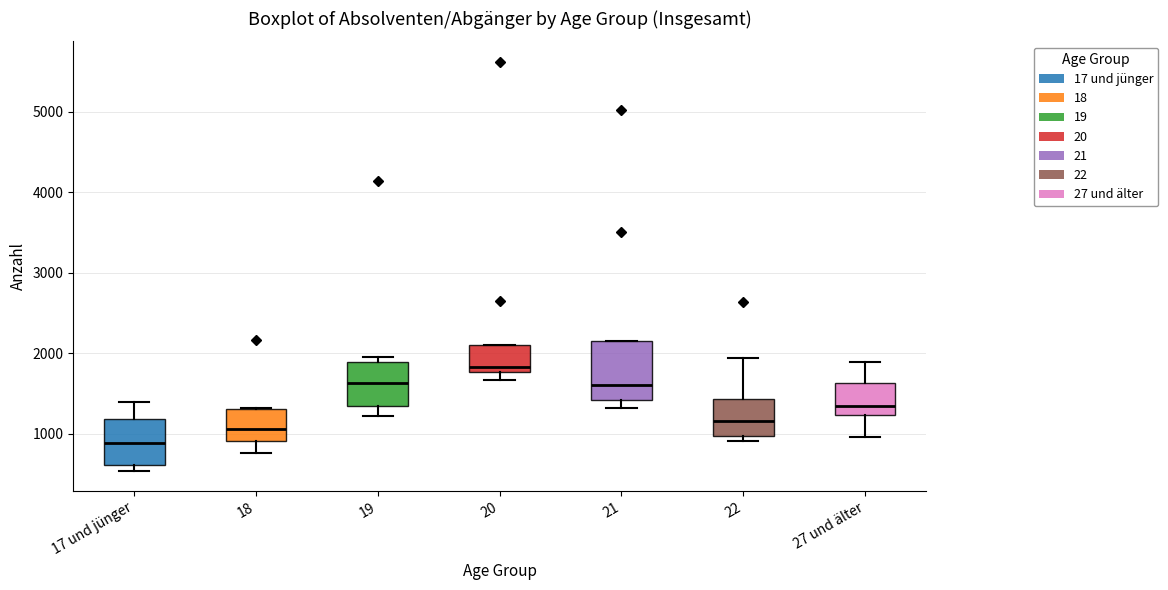

Where is the lower edge of the box for 17 und jünger on the y-axis? The values are not printed on the chart, so give them approximately, as read against the axis.

600